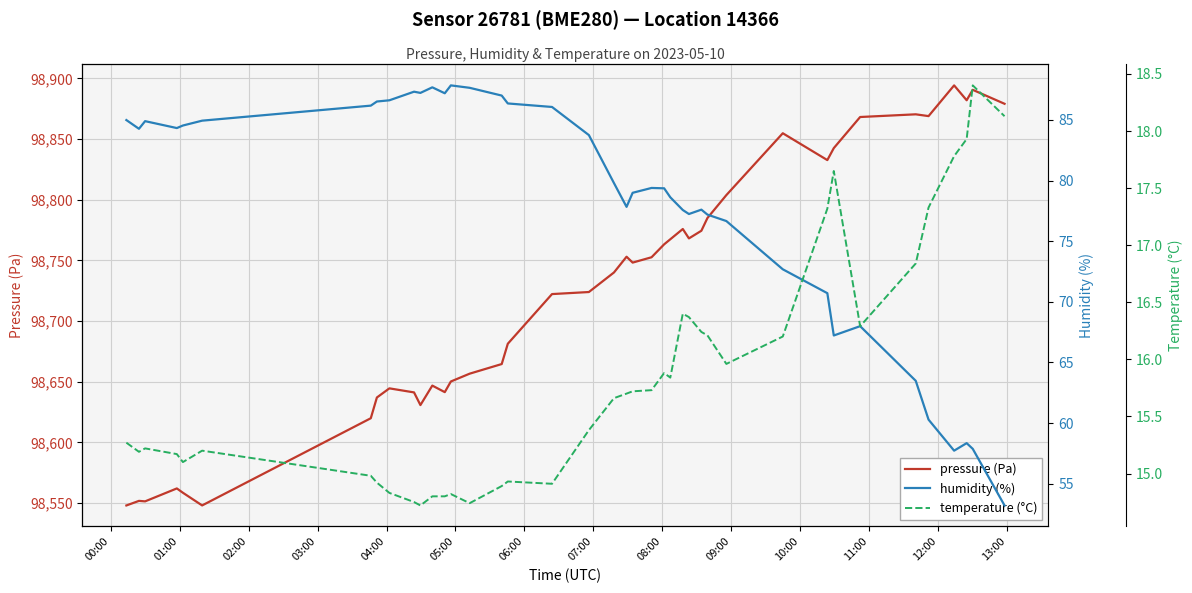

Rank the series by their maximum value, from highest to lowest.

pressure (Pa), humidity (%), temperature (°C)